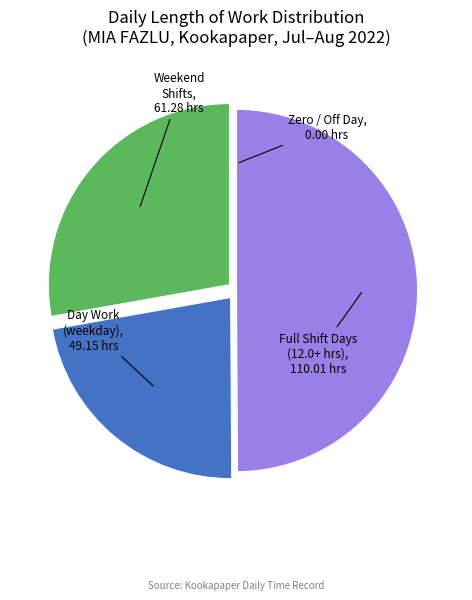

Which has a higher value, Day Work (weekday) or Full Shift Days (12.0+ hrs)?

Full Shift Days (12.0+ hrs)